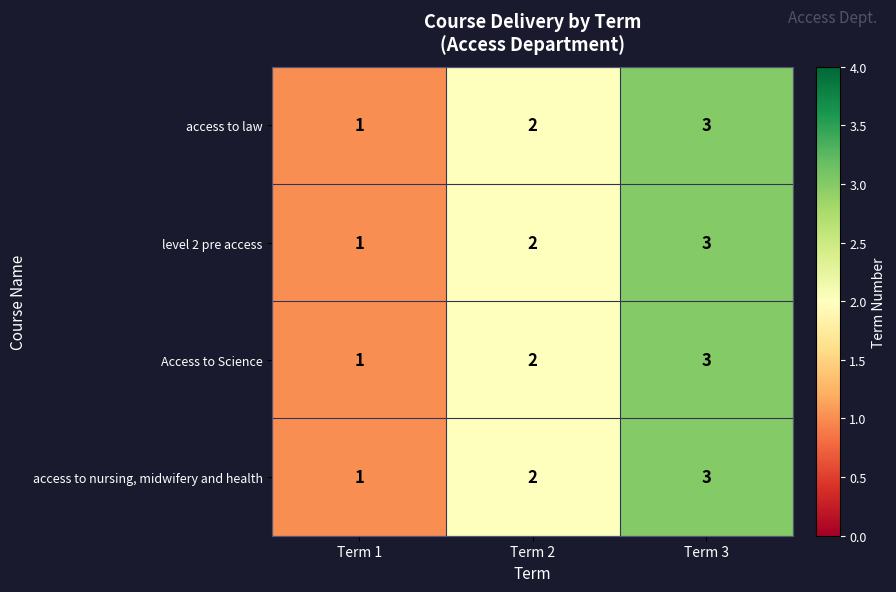

Which label corresponds to the largest value in the chart?

Term 3